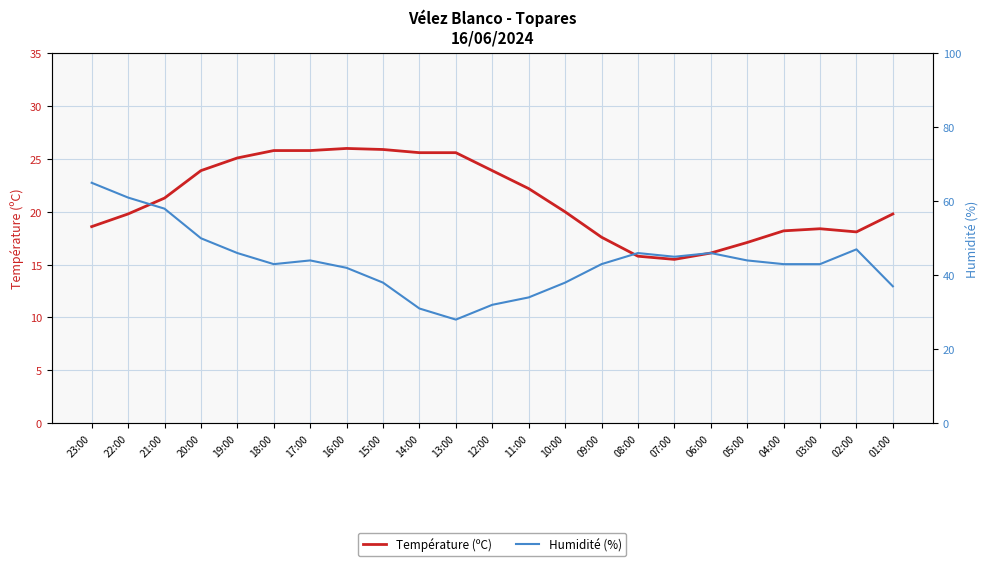

What is the greatest value displayed?

65.0